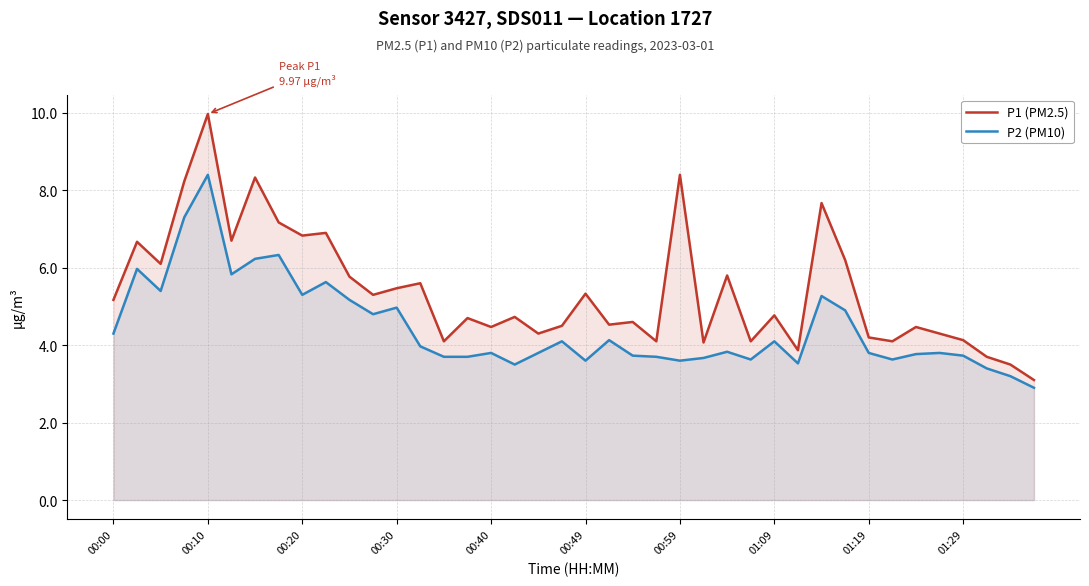

Rank the series by their maximum value, from highest to lowest.

P1 (PM2.5), P2 (PM10)